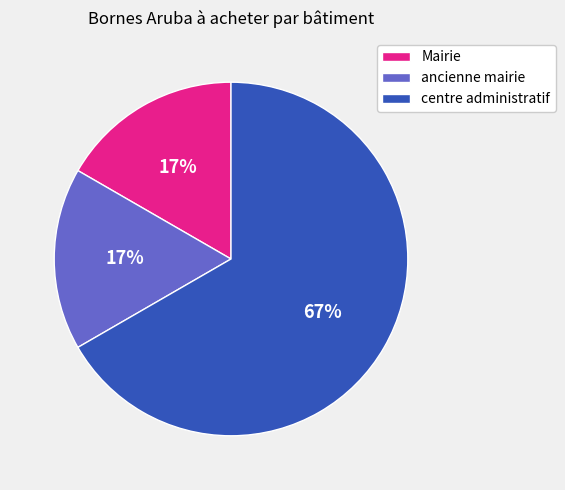

To the nearest percent, what is the difference between the largest and smallest slice percentages?

50%